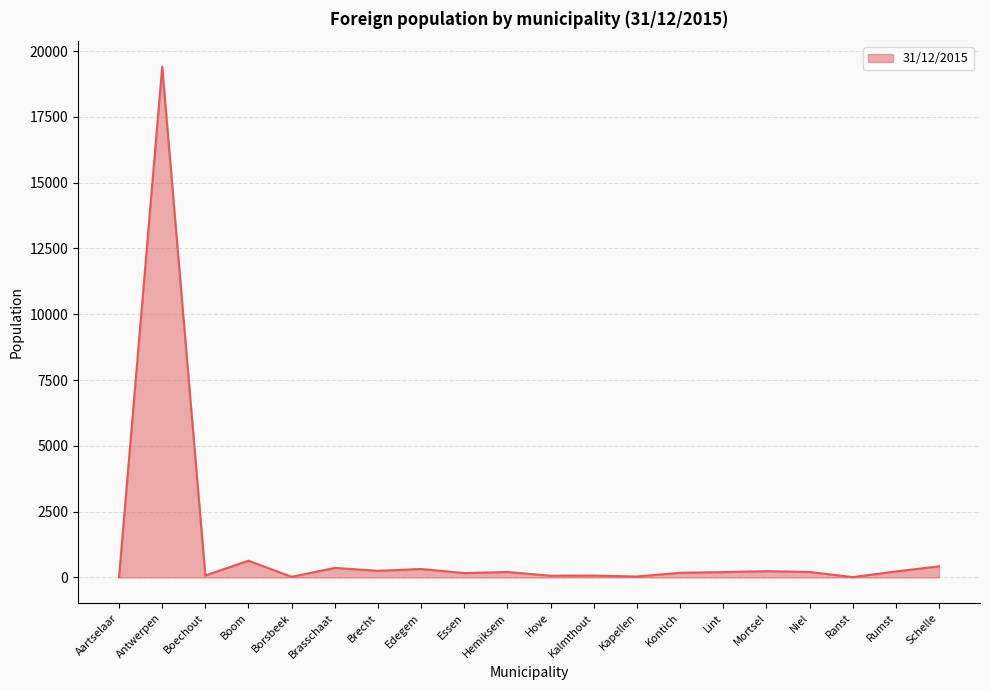

Which has a higher value, Boom or Kontich?

Boom